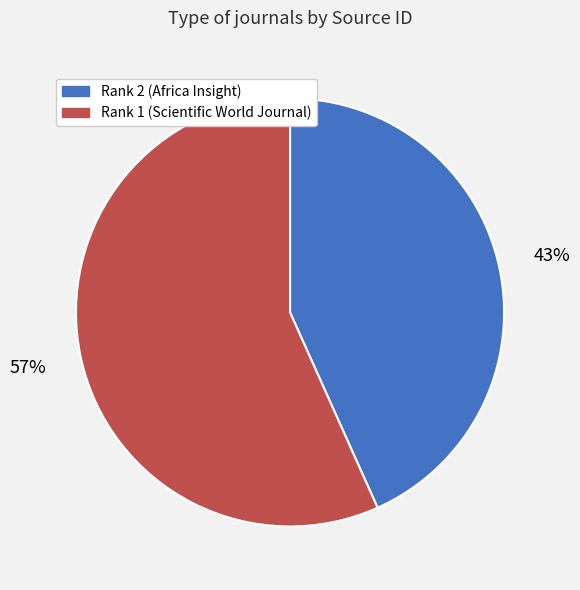

Do Rank 2 (Africa Insight) and Rank 1 (Scientific World Journal) together represent more than half of the pie?

Yes